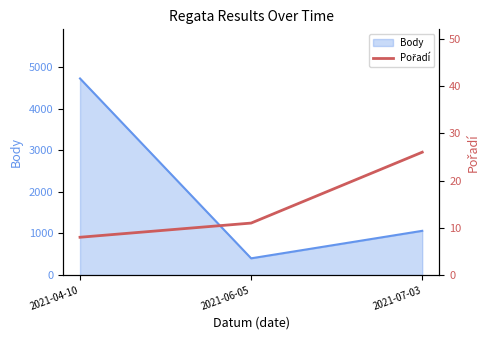

Which category has the lowest value across all series?

2021-04-10